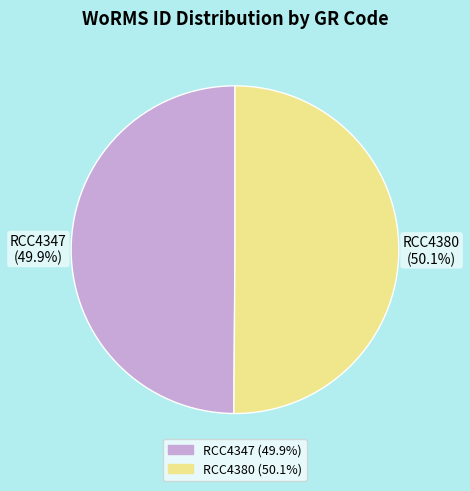

To the nearest percent, what is the combined percentage of RCC4347 and RCC4380?

100%